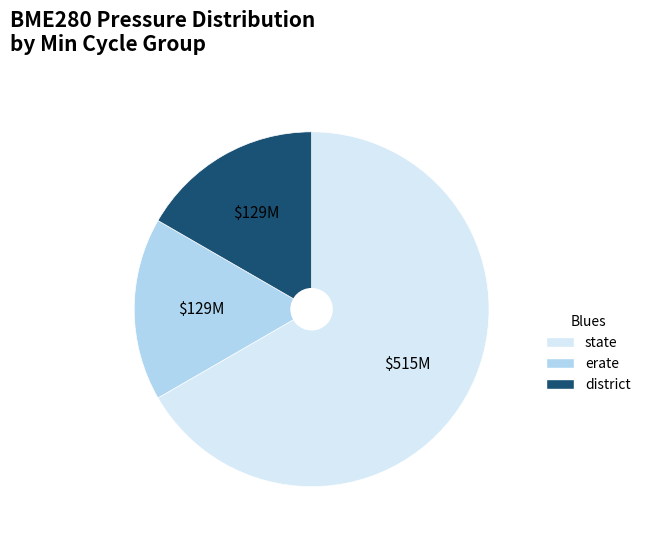

Approximately how many times larger is the value at erate compared to district?

1.0